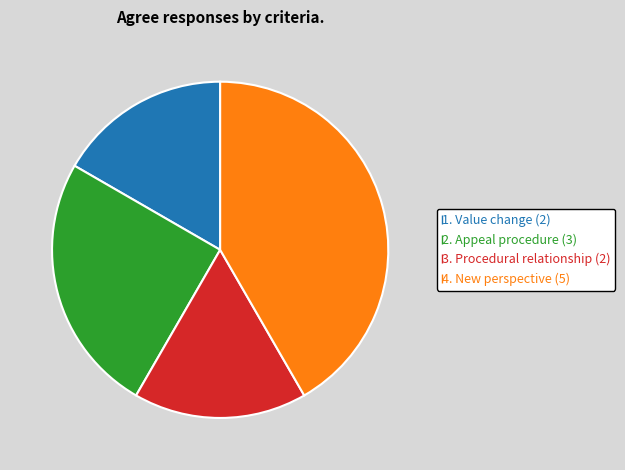

Is there any slice that represents more than half of the pie?

No